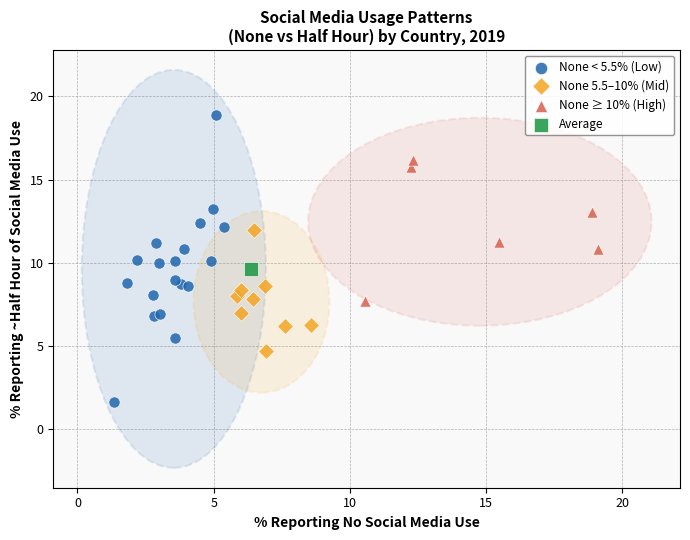

Which series contains the highest Y value?

None < 5.5% (Low)